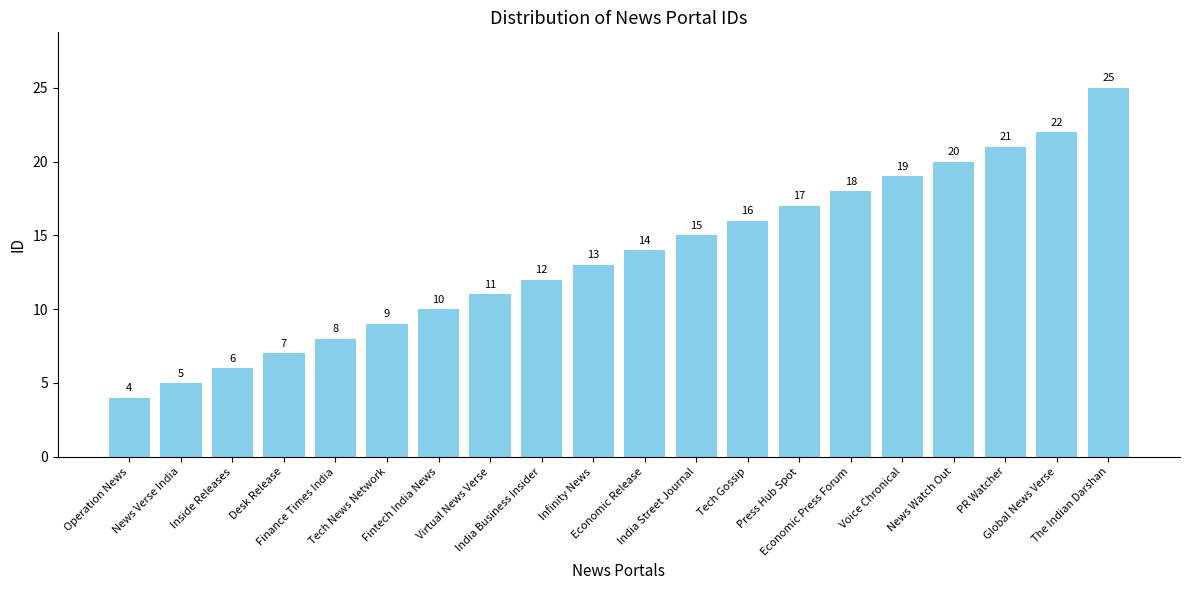

Is it true that the value at Economic Release is 14?

True